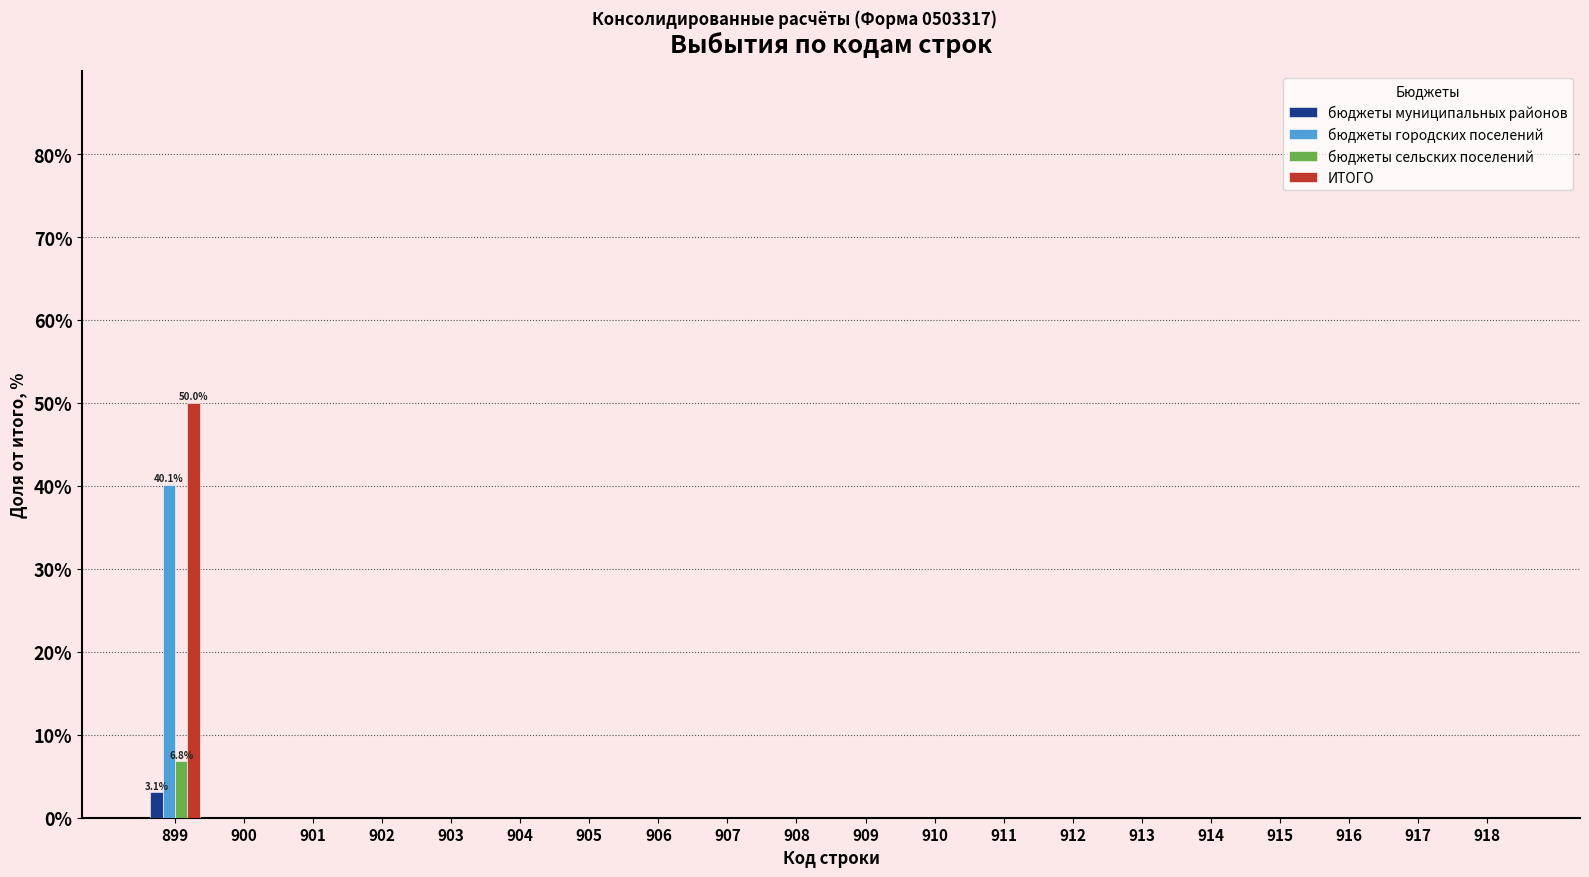

What is the maximum value for бюджеты городских поселений?

40.1